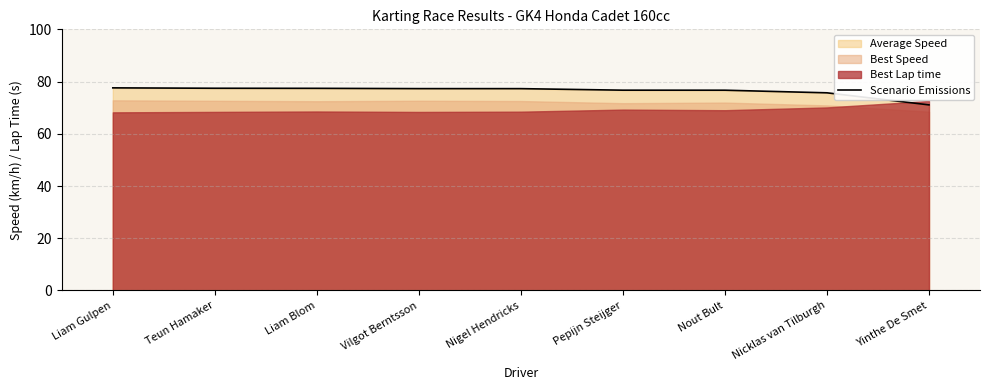

What is the difference between the second highest and minimum values?

6.4